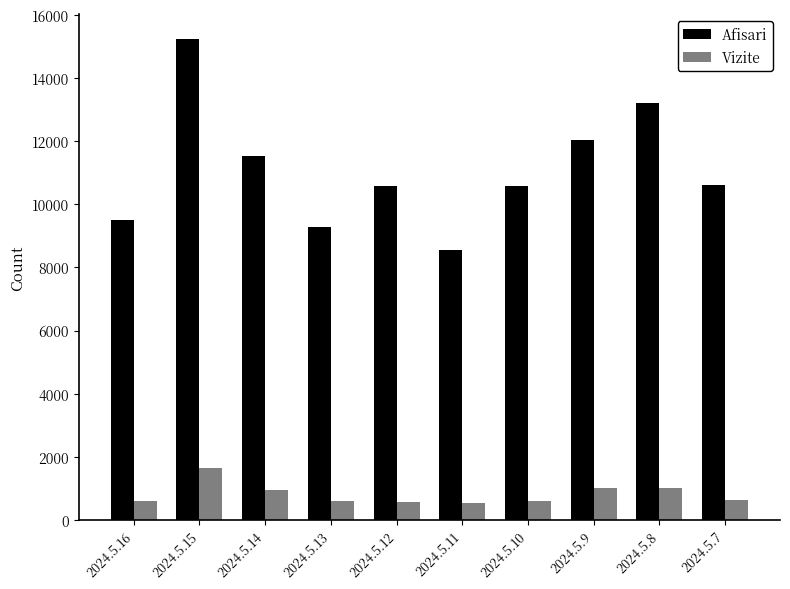

How many groups of bars are there?

10